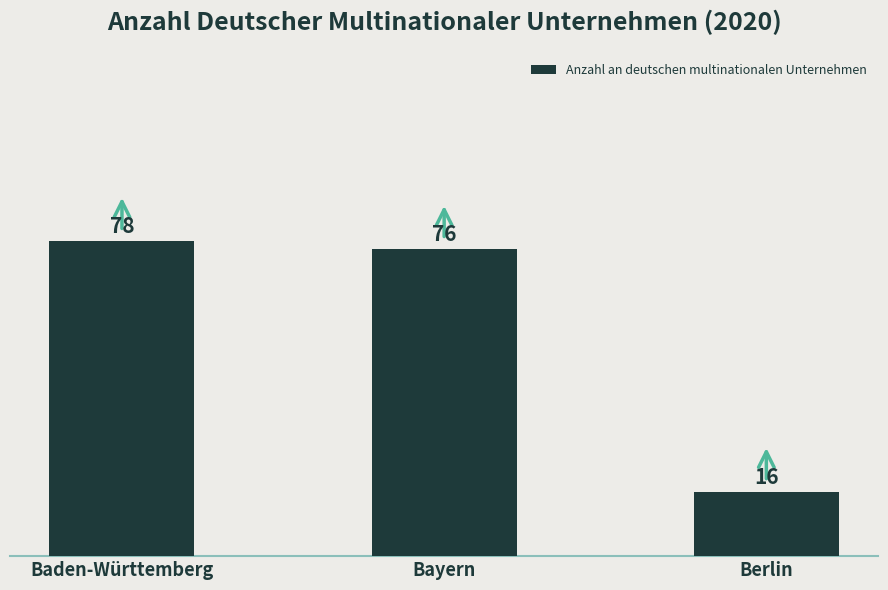

At which label does the data first exceed 76?

Baden-Württemberg